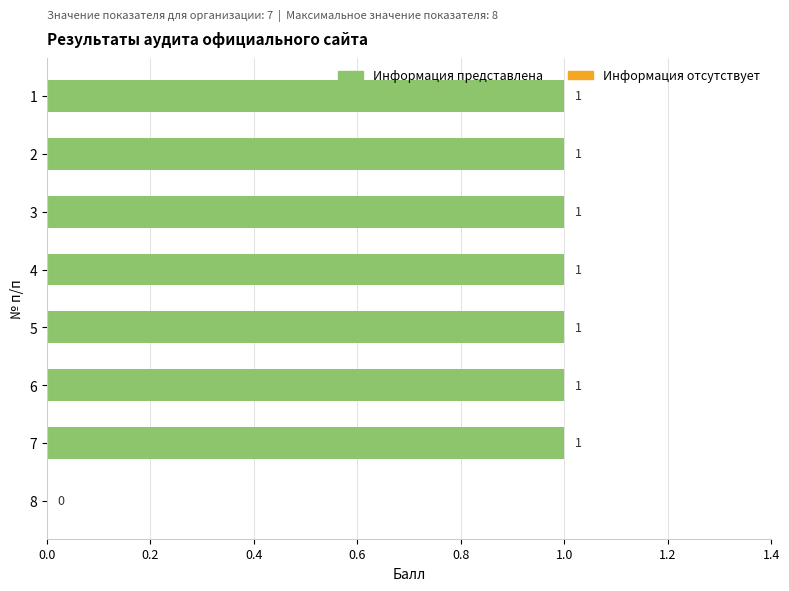

Is it true that the value at 1 is 1?

True